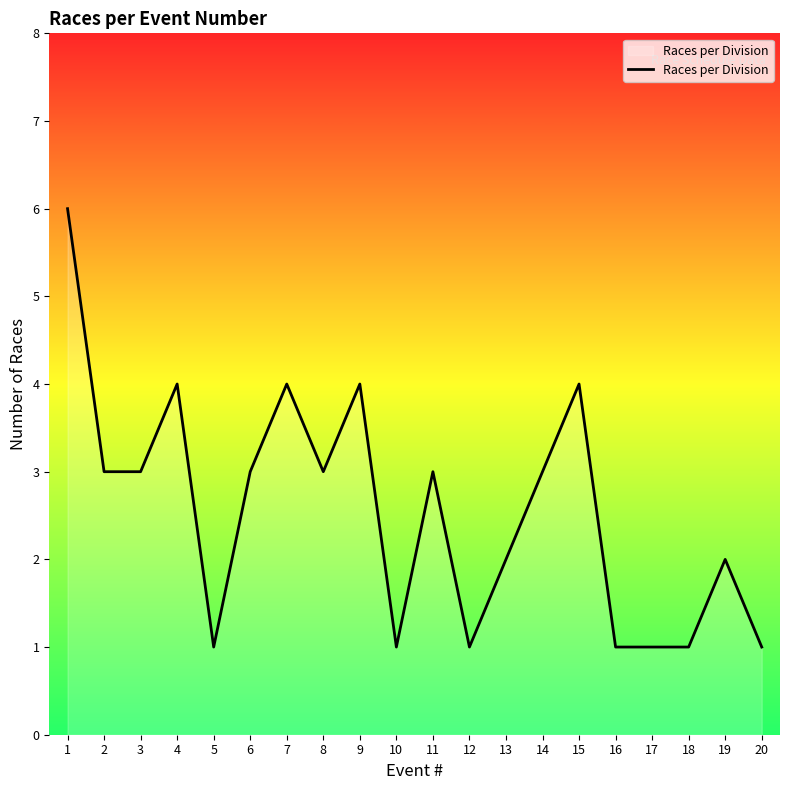

Count the number of data series in this chart.

1